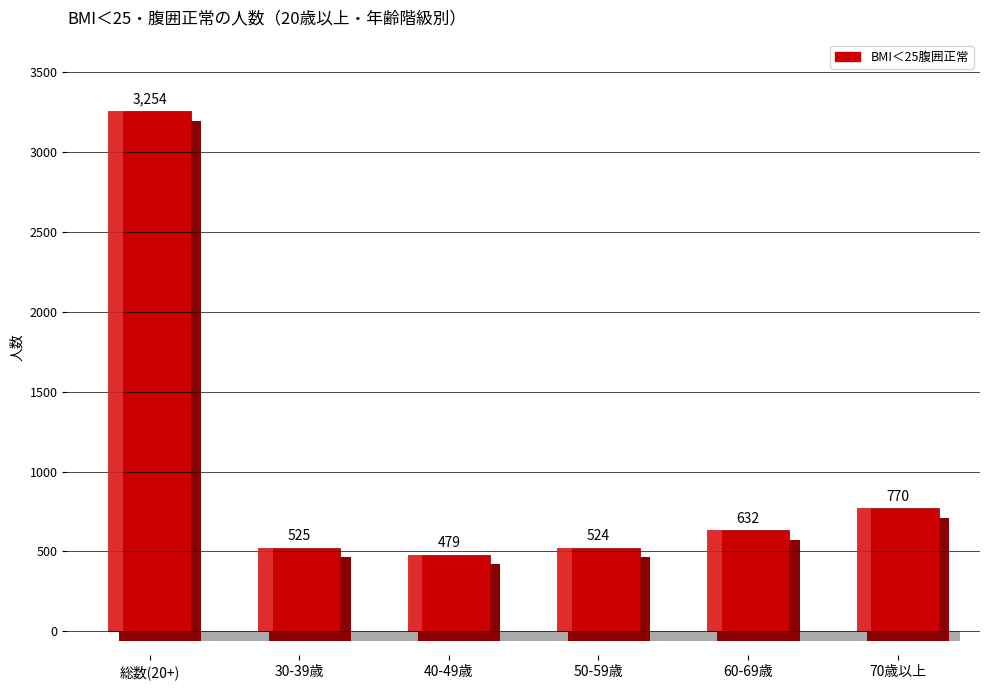

Which series has the largest range (max minus min)?

総数